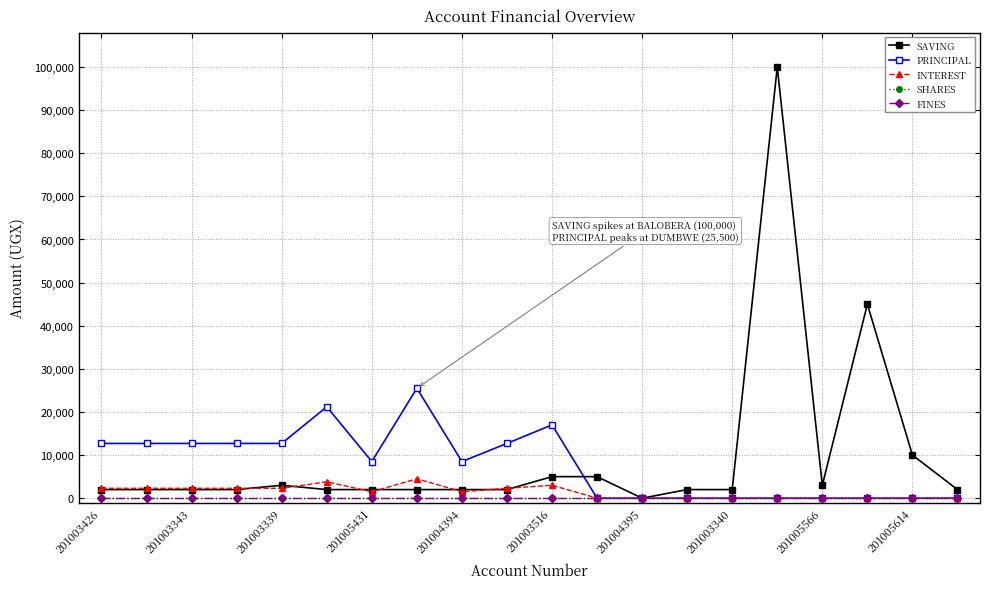

Is this an area chart (filled region under the line)?

No